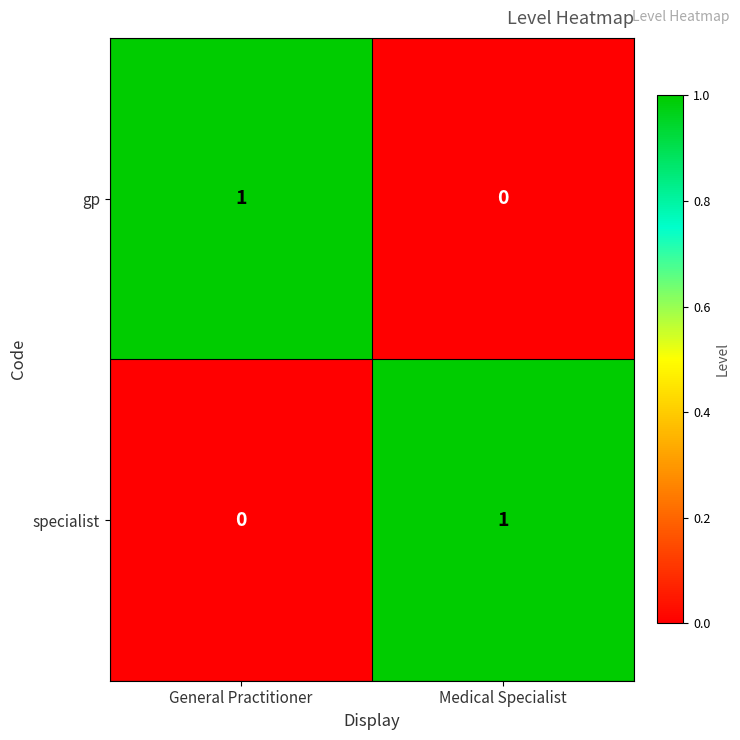

At which label is gp closest to 0?

Medical Specialist